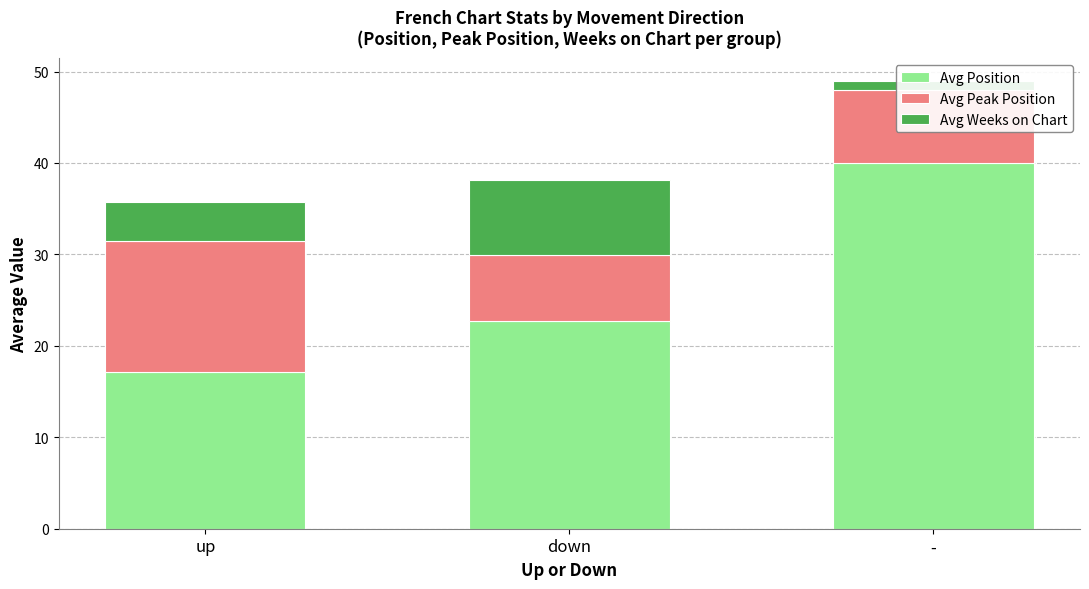

Which series has the largest range (max minus min)?

Avg Position